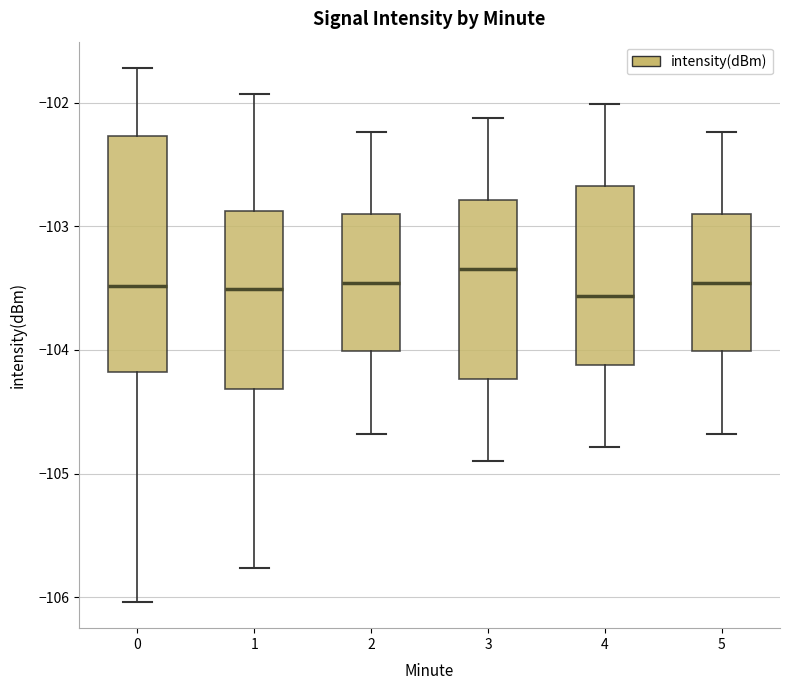

Which box has the highest median line?

3